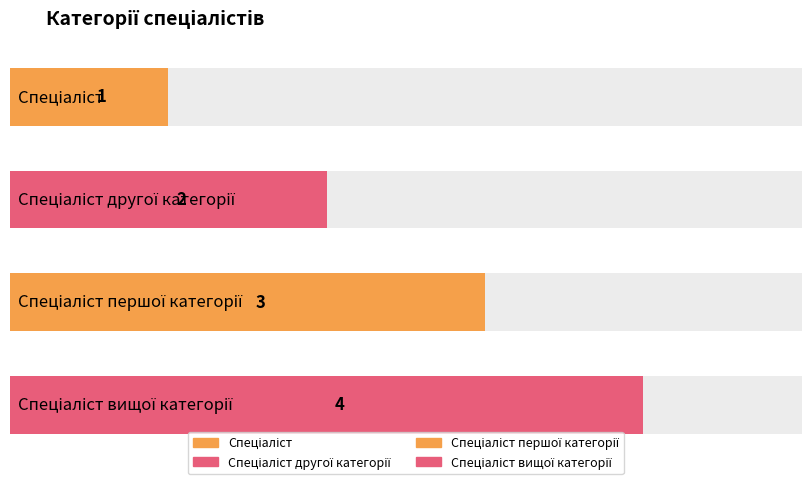

List the labels in order of value, largest first.

Спеціаліст вищої категорії, Спеціаліст першої категорії, Спеціаліст другої категорії, Спеціаліст